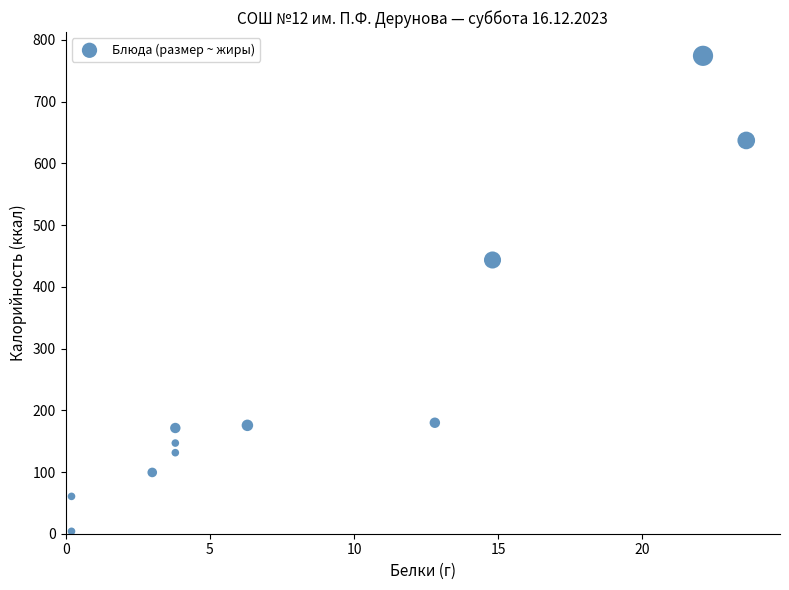

What is the average Y value?

256.7